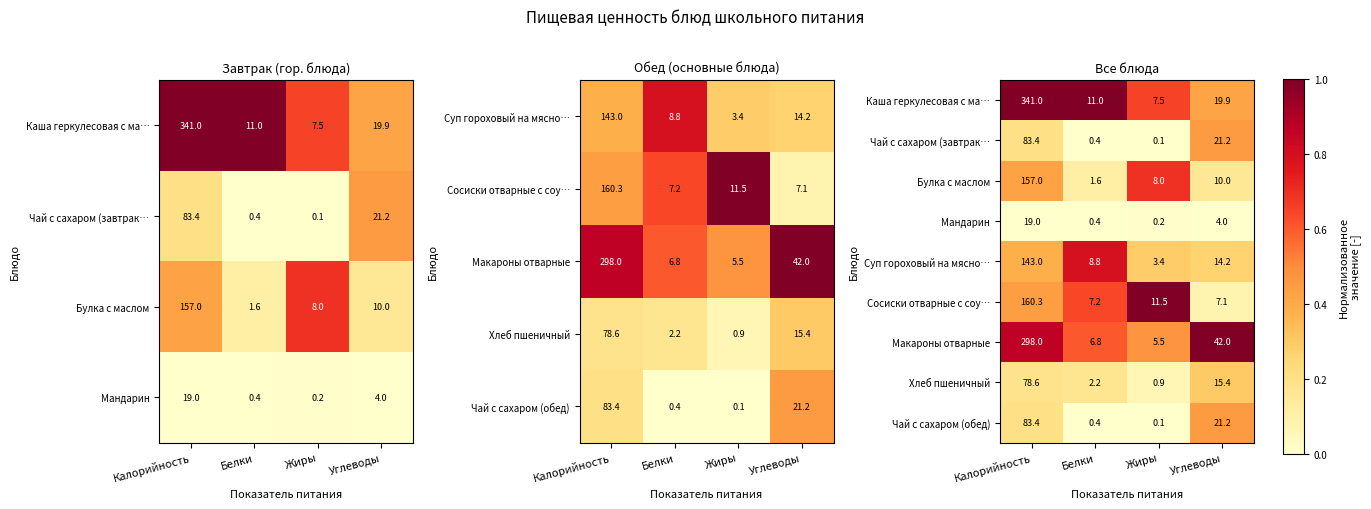

How many distinct data groups are displayed?

9